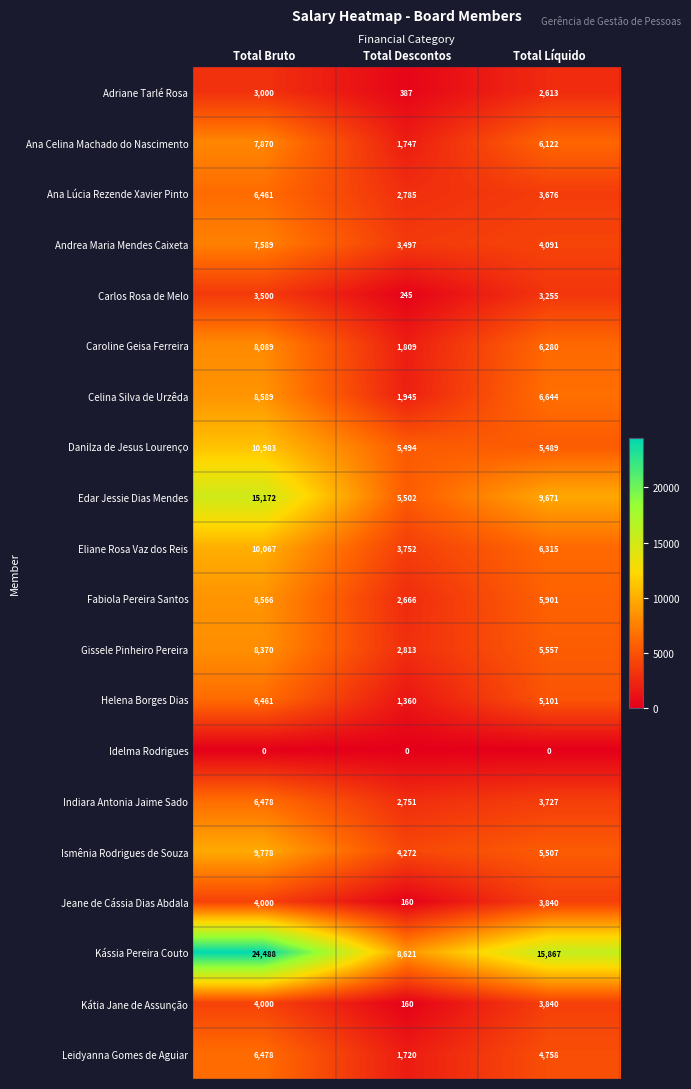

Which series has the largest total across all categories?

Kássia Pereira Couto